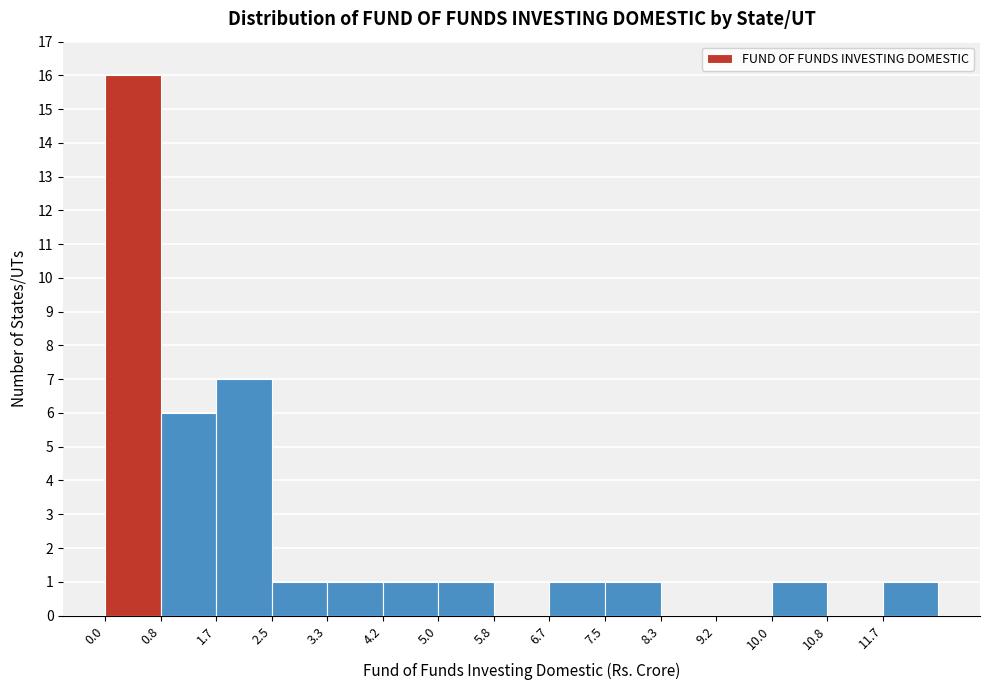

Reading left to right, transcribe this chart: for each bar, give the range it covers on the x-axis and its height. Neither the bar edges nor the heights are printed on the chart, so give them approximately, as read against the axes.

0.0 to 0.8: 16
0.8 to 1.7: 6
1.7 to 2.5: 7
2.5 to 3.3: 1
3.3 to 4.2: 1
4.2 to 5.0: 1
5.0 to 5.8: 1
5.8 to 6.7: 0
6.7 to 7.5: 1
7.5 to 8.3: 1
8.3 to 9.2: 0
9.2 to 10.0: 0
10.0 to 10.8: 1
10.8 to 11.7: 0
11.7 to 12.5: 1